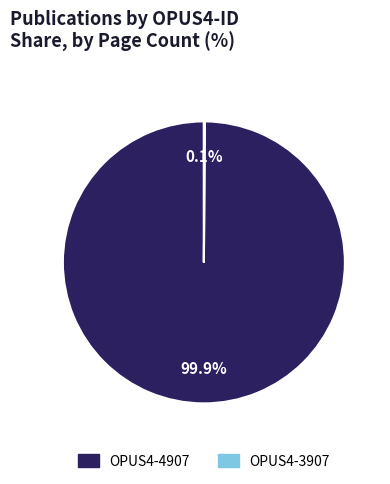

Is there any slice that represents more than half of the pie?

Yes